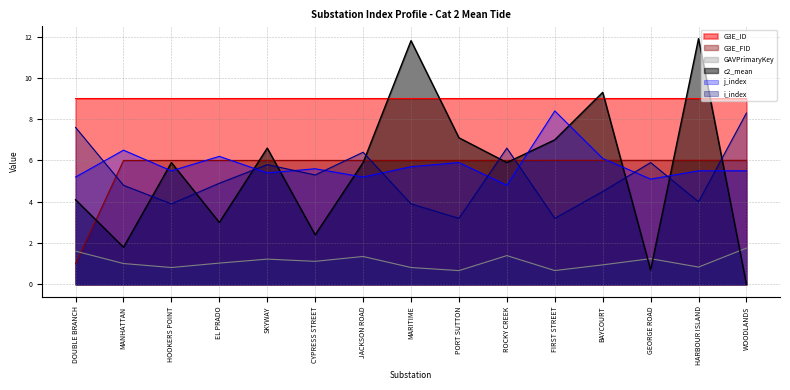

At how many categories does at least one series exceed 7?

15